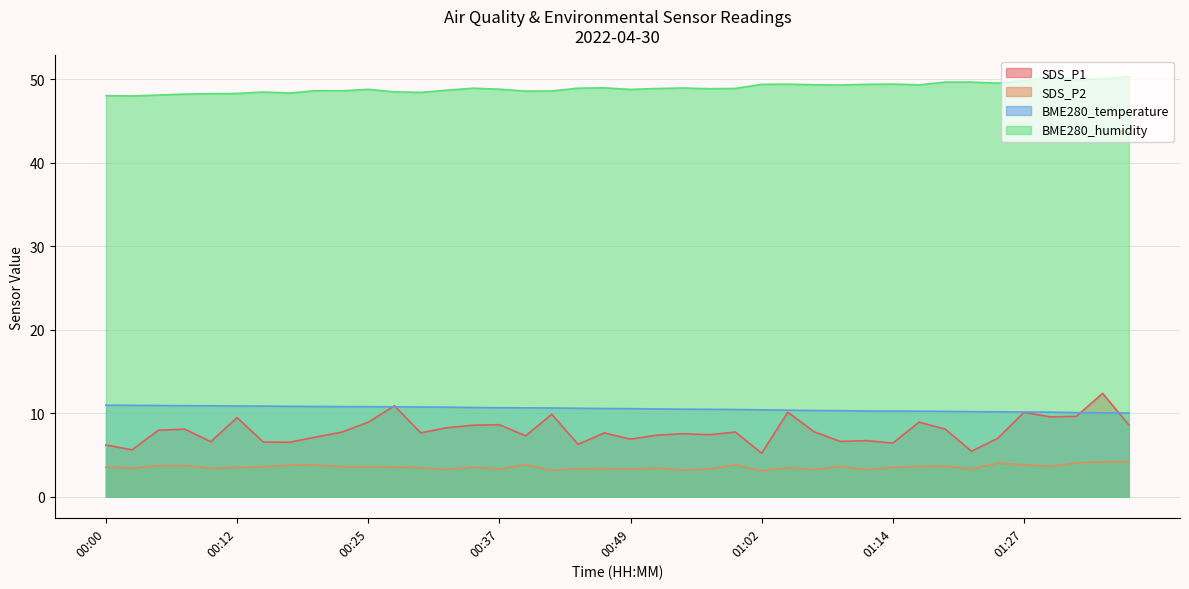

Which label corresponds to the largest value in the chart?

01:42